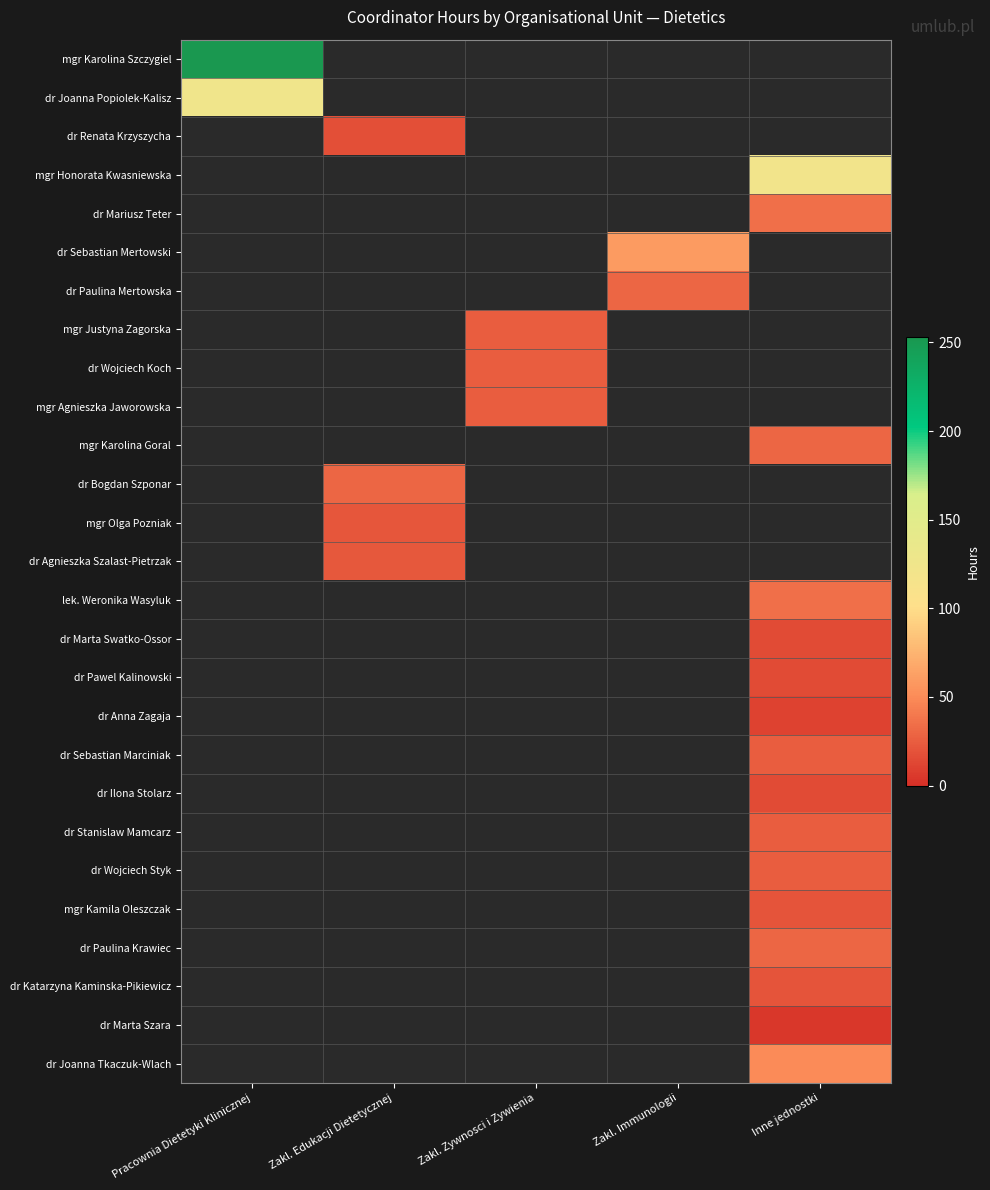

Rank the series by their maximum value, from lowest to highest.

dr Joanna Popiolek-Kalisz, dr Renata Krzyszycha, mgr Honorata Kwasniewska, dr Mariusz Teter, dr Sebastian Mertowski, dr Paulina Mertowska, mgr Justyna Zagorska, dr Wojciech Koch, mgr Agnieszka Jaworowska, mgr Karolina Goral, dr Bogdan Szponar, mgr Olga Pozniak, dr Agnieszka Szalast-Pietrzak, lek. Weronika Wasyluk, dr Marta Swatko-Ossor, dr Pawel Kalinowski, dr Anna Zagaja, dr Sebastian Marciniak, dr Ilona Stolarz, dr Stanislaw Mamcarz, dr Wojciech Styk, mgr Kamila Oleszczak, dr Paulina Krawiec, dr Katarzyna Kaminska-Pikiewicz, dr Marta Szara, dr Joanna Tkaczuk-Wlach, mgr Karolina Szczygiel